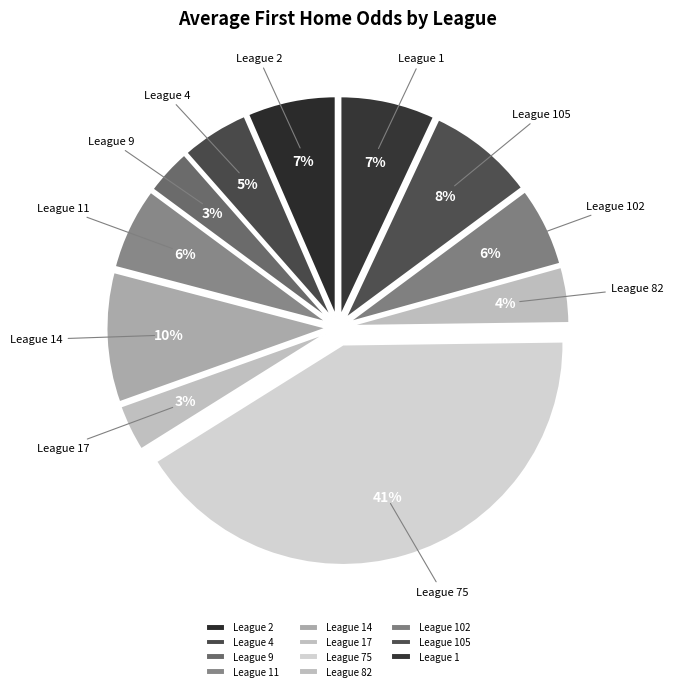

Which category has the biggest portion of the pie?

League 75